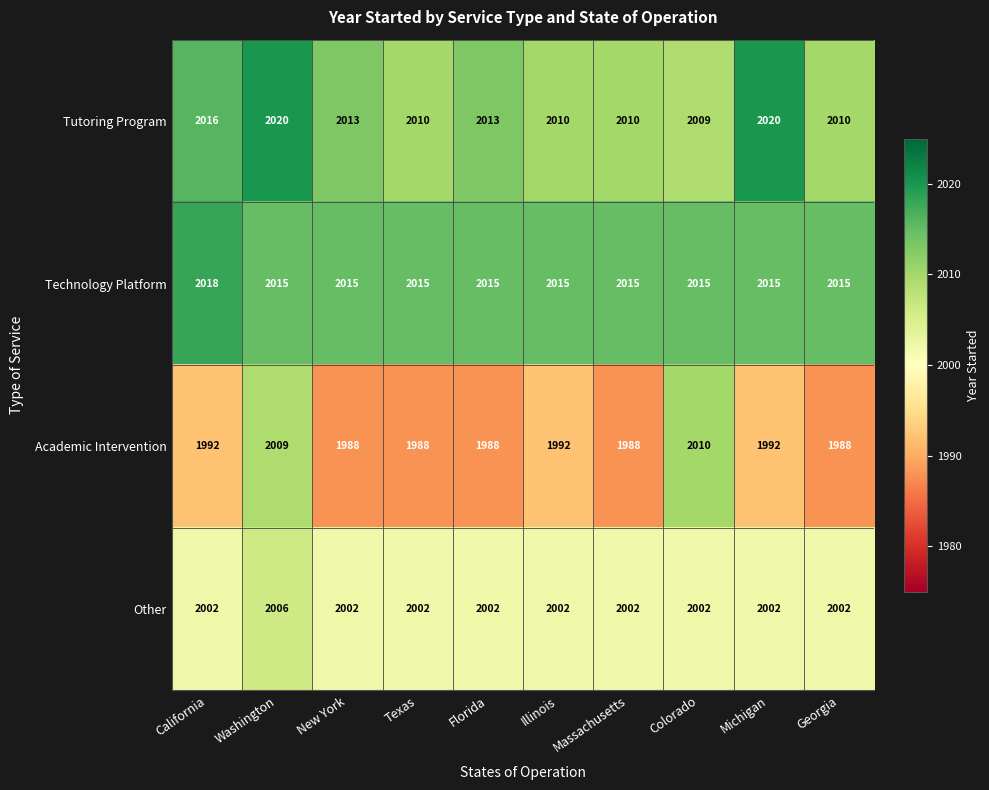

The Academic Intervention series shows 1988 at Texas. True or false?

True